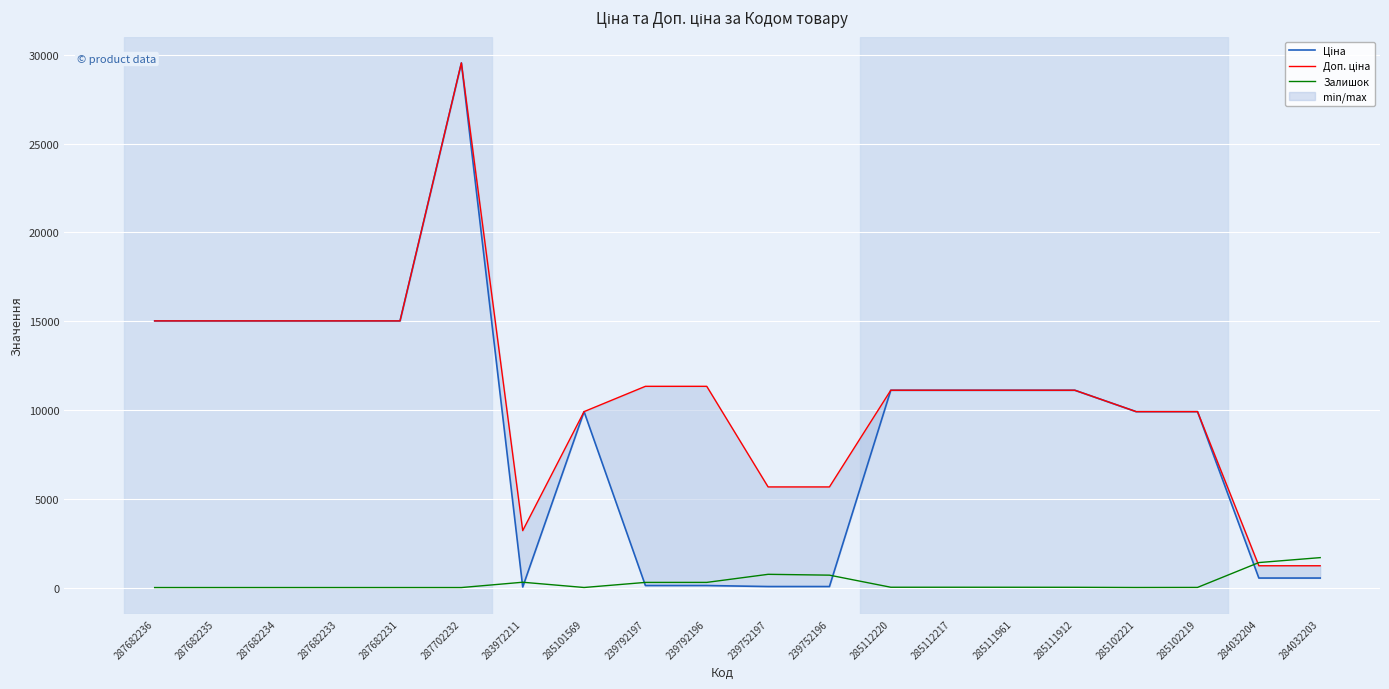

What is the sum of the Ціна values at 285102221 and 285111912?

21022.1